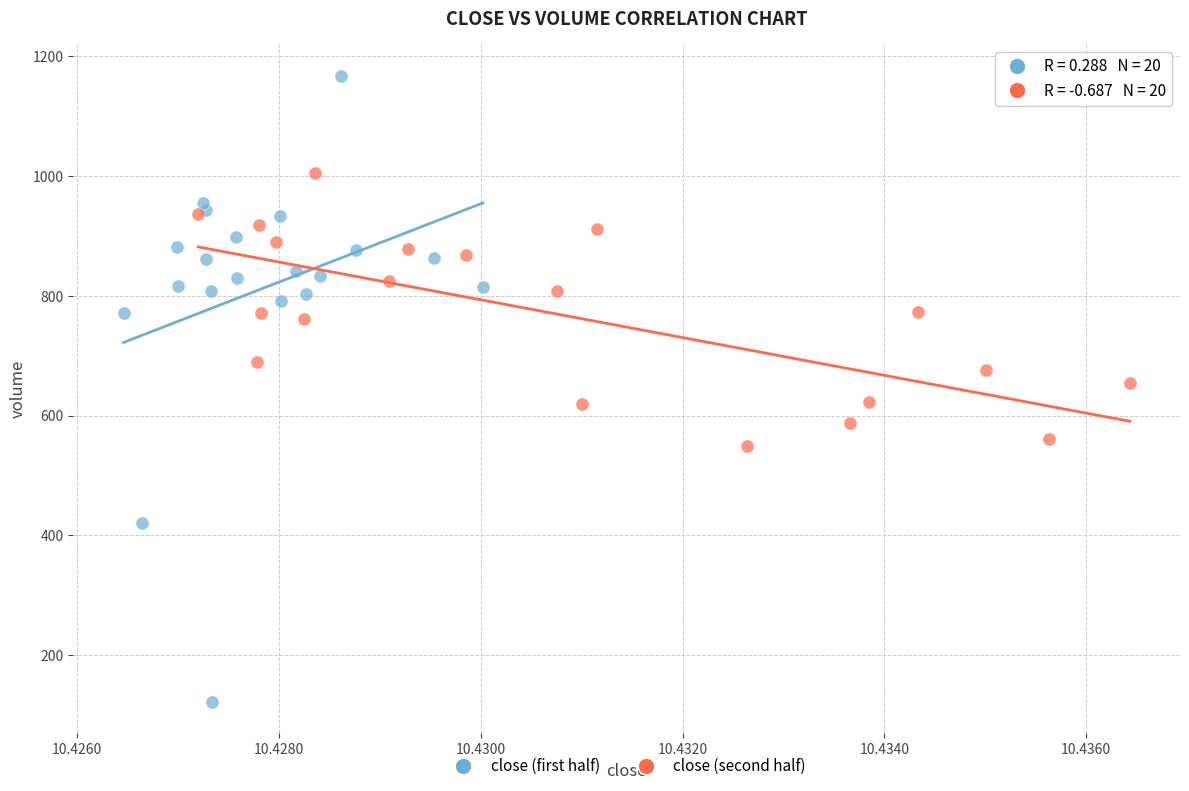

Which series has the largest Y range (max minus min)?

close (first half)